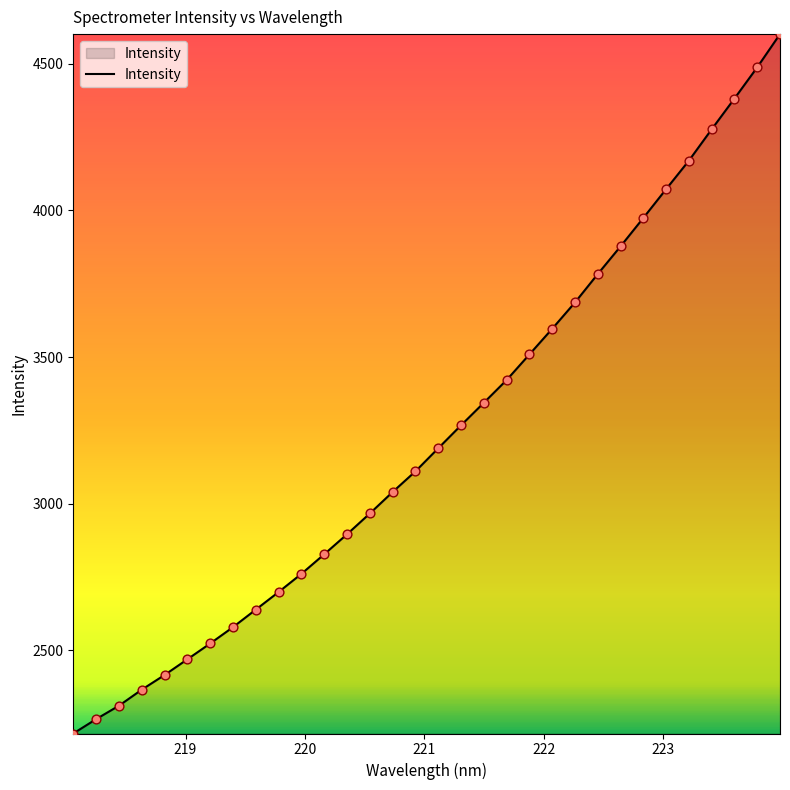

What is the maximum value shown in the chart?

4600.7